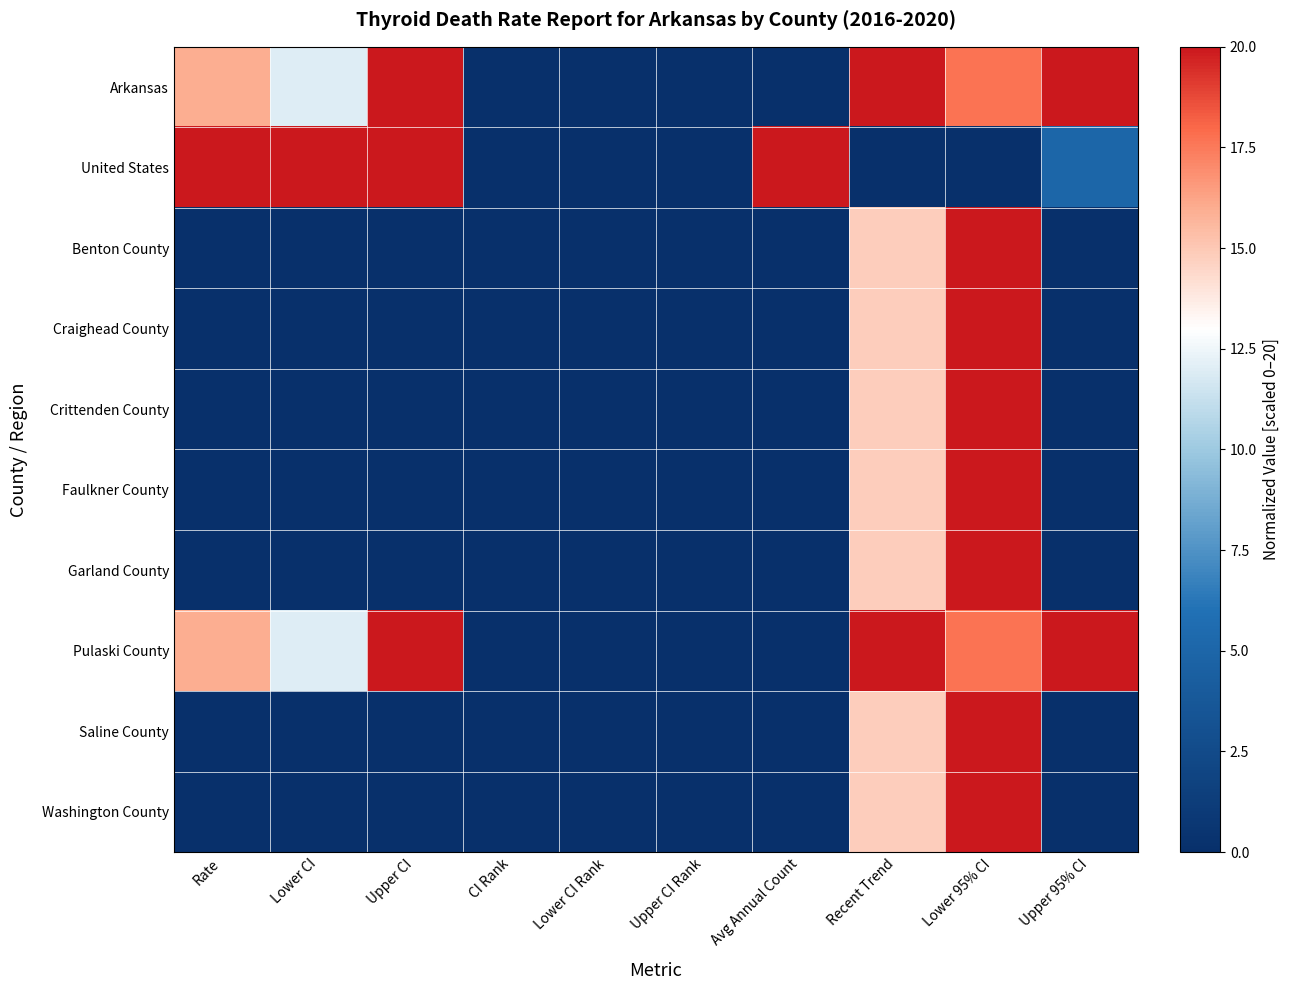

Reading right to left, list all the values displayed in this chart.

Arkansas: Upper 95% CI=20.0	Lower 95% CI=17.7	Recent Trend=20.0	Avg Annual Count=0.1	Upper CI Rank=0.0	Lower CI Rank=0.0	CI Rank=0.0	Upper CI=20.0	Lower CI=12.0	Rate=16.0
United States: Upper 95% CI=5.0	Lower 95% CI=0.0	Recent Trend=0.0	Avg Annual Count=20.0	Upper CI Rank=0.0	Lower CI Rank=0.0	CI Rank=0.0	Upper CI=20.0	Lower CI=20.0	Rate=20.0
Benton County: Upper 95% CI=0.0	Lower 95% CI=20.0	Recent Trend=14.8	Avg Annual Count=0.0	Upper CI Rank=0.0	Lower CI Rank=0.0	CI Rank=0.0	Upper CI=0.0	Lower CI=0.0	Rate=0.0
Craighead County: Upper 95% CI=0.0	Lower 95% CI=20.0	Recent Trend=14.8	Avg Annual Count=0.0	Upper CI Rank=0.0	Lower CI Rank=0.0	CI Rank=0.0	Upper CI=0.0	Lower CI=0.0	Rate=0.0
Crittenden County: Upper 95% CI=0.0	Lower 95% CI=20.0	Recent Trend=14.8	Avg Annual Count=0.0	Upper CI Rank=0.0	Lower CI Rank=0.0	CI Rank=0.0	Upper CI=0.0	Lower CI=0.0	Rate=0.0
Faulkner County: Upper 95% CI=0.0	Lower 95% CI=20.0	Recent Trend=14.8	Avg Annual Count=0.0	Upper CI Rank=0.0	Lower CI Rank=0.0	CI Rank=0.0	Upper CI=0.0	Lower CI=0.0	Rate=0.0
Garland County: Upper 95% CI=0.0	Lower 95% CI=20.0	Recent Trend=14.8	Avg Annual Count=0.0	Upper CI Rank=0.0	Lower CI Rank=0.0	CI Rank=0.0	Upper CI=0.0	Lower CI=0.0	Rate=0.0
Pulaski County: Upper 95% CI=20.0	Lower 95% CI=17.7	Recent Trend=20.0	Avg Annual Count=0.1	Upper CI Rank=0.0	Lower CI Rank=0.0	CI Rank=0.0	Upper CI=20.0	Lower CI=12.0	Rate=16.0
Saline County: Upper 95% CI=0.0	Lower 95% CI=20.0	Recent Trend=14.8	Avg Annual Count=0.0	Upper CI Rank=0.0	Lower CI Rank=0.0	CI Rank=0.0	Upper CI=0.0	Lower CI=0.0	Rate=0.0
Washington County: Upper 95% CI=0.0	Lower 95% CI=20.0	Recent Trend=14.8	Avg Annual Count=0.0	Upper CI Rank=0.0	Lower CI Rank=0.0	CI Rank=0.0	Upper CI=0.0	Lower CI=0.0	Rate=0.0